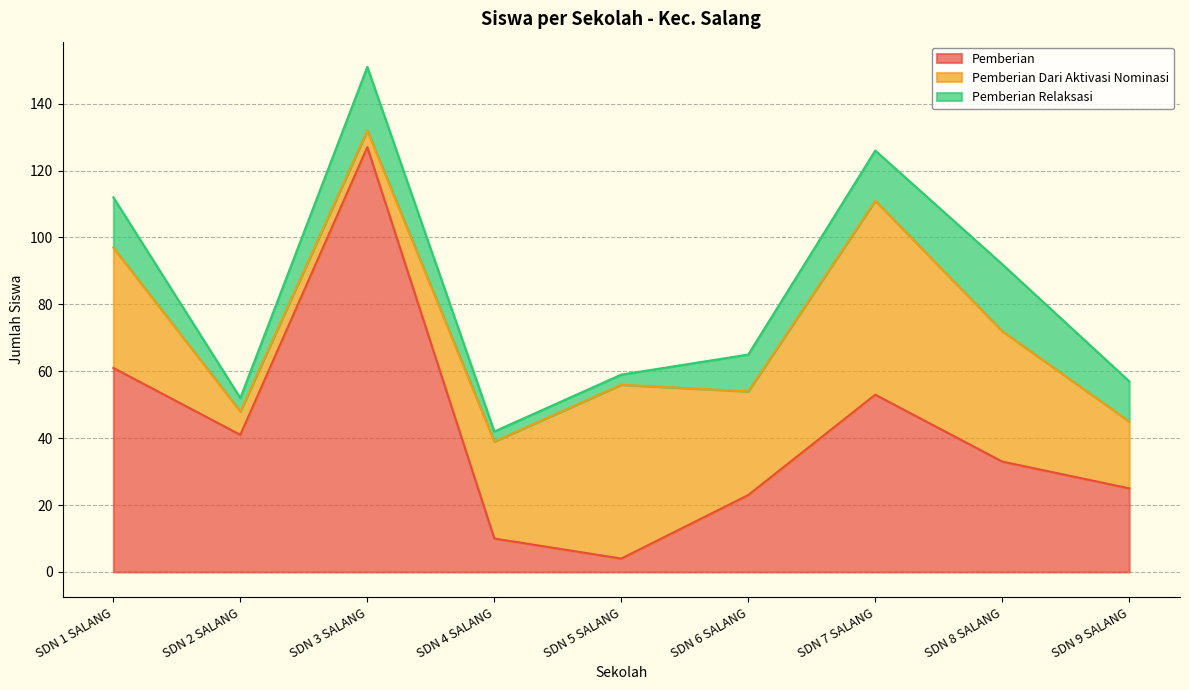

Is it true that Pemberian Dari Aktivasi Nominasi equals 20 at SD NEGERI 9 SALANG?

True